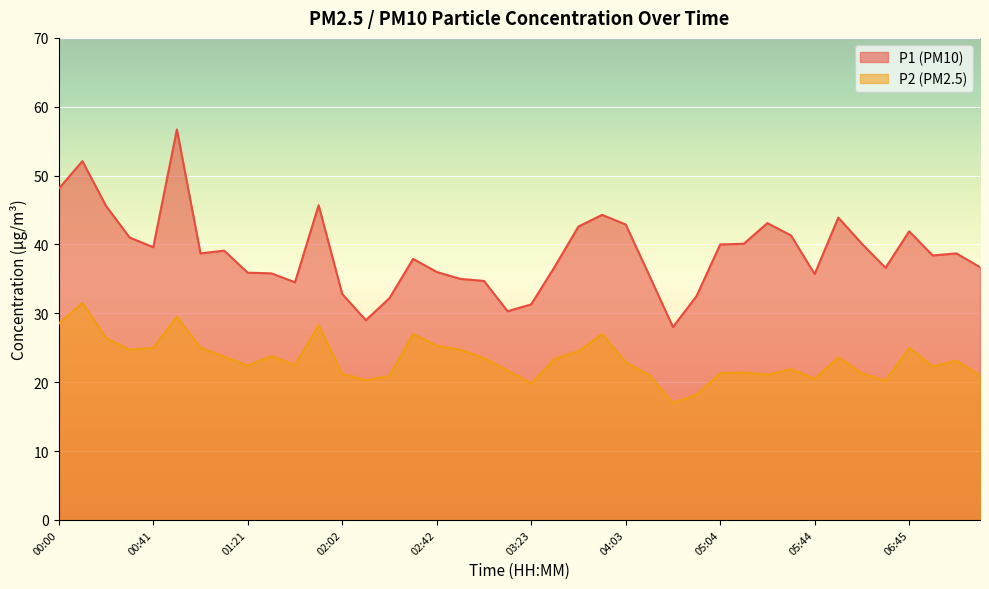

At how many categories does at least one series exceed 34?

33